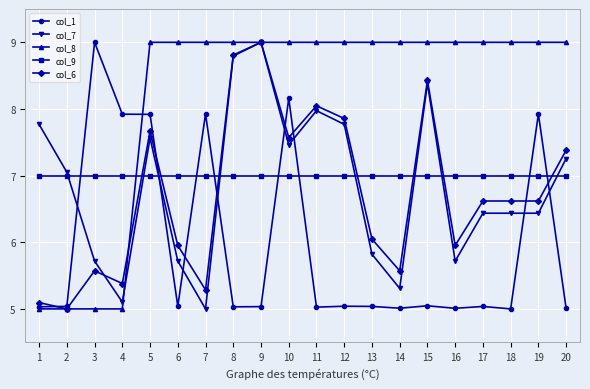

Does the chart display data point markers on the line(s)?

Yes